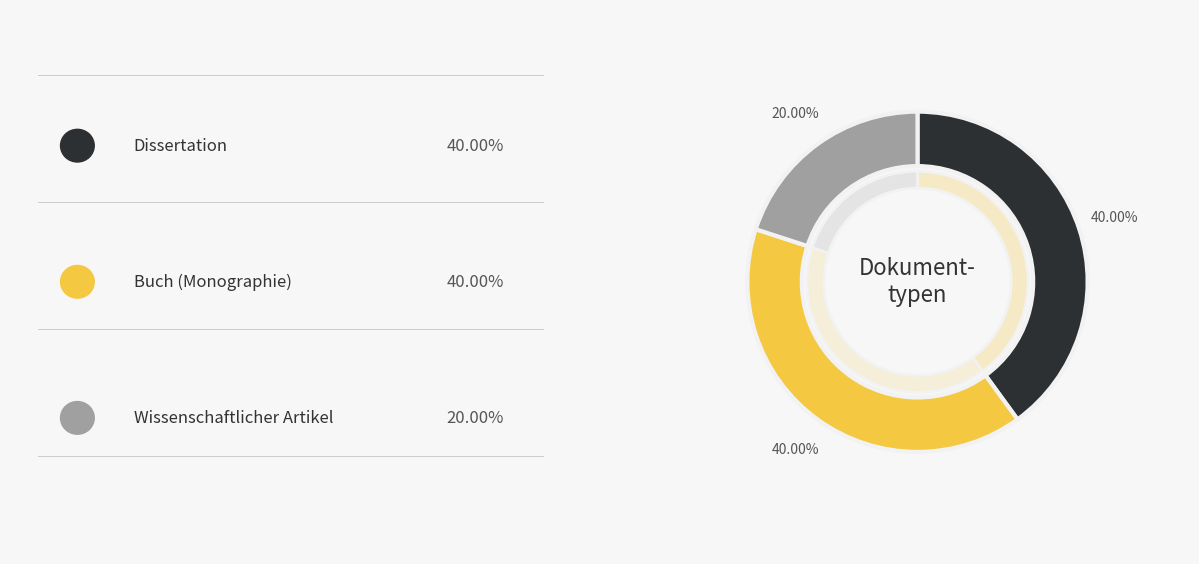

Count the number of slices in the pie.

5